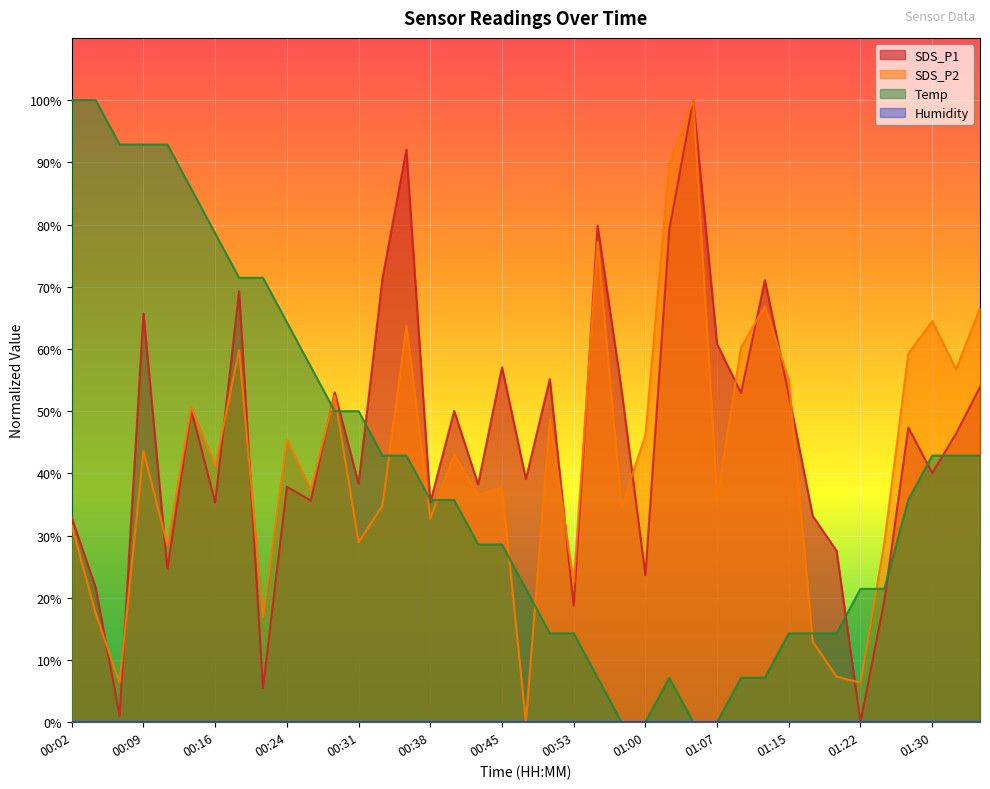

In SDS_P2, how many points are lower than both neighbors (excluding endpoints)?

14